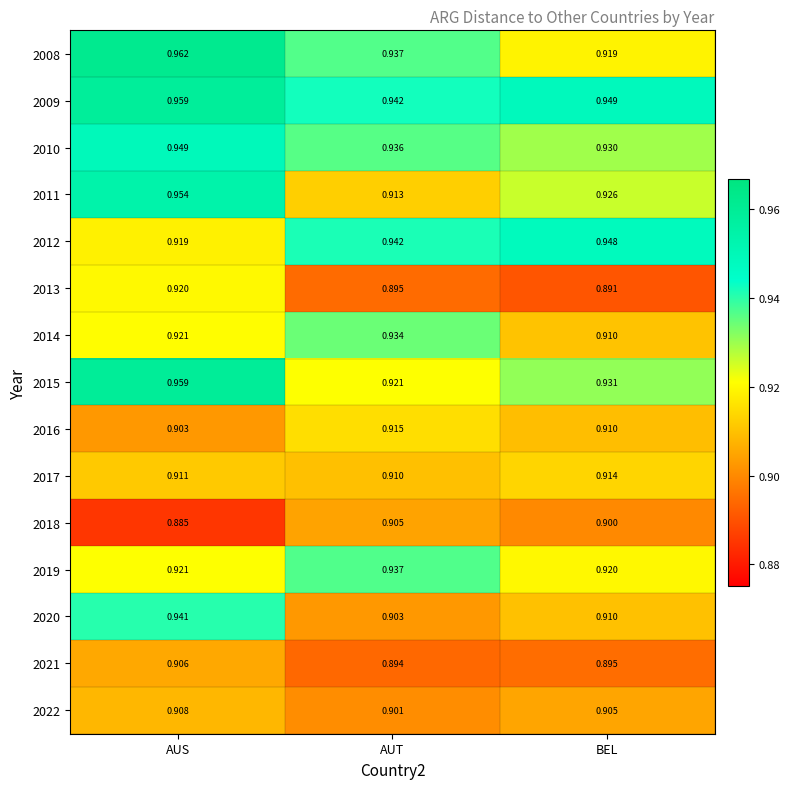

What is the smallest value displayed?

0.9